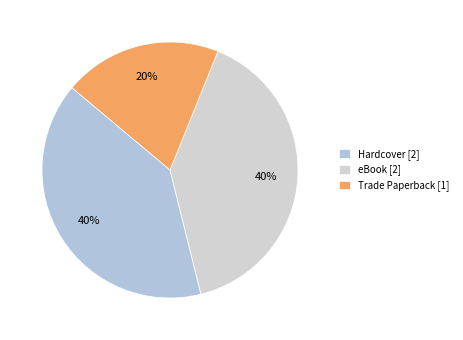

Which category has the biggest portion of the pie?

Hardcover